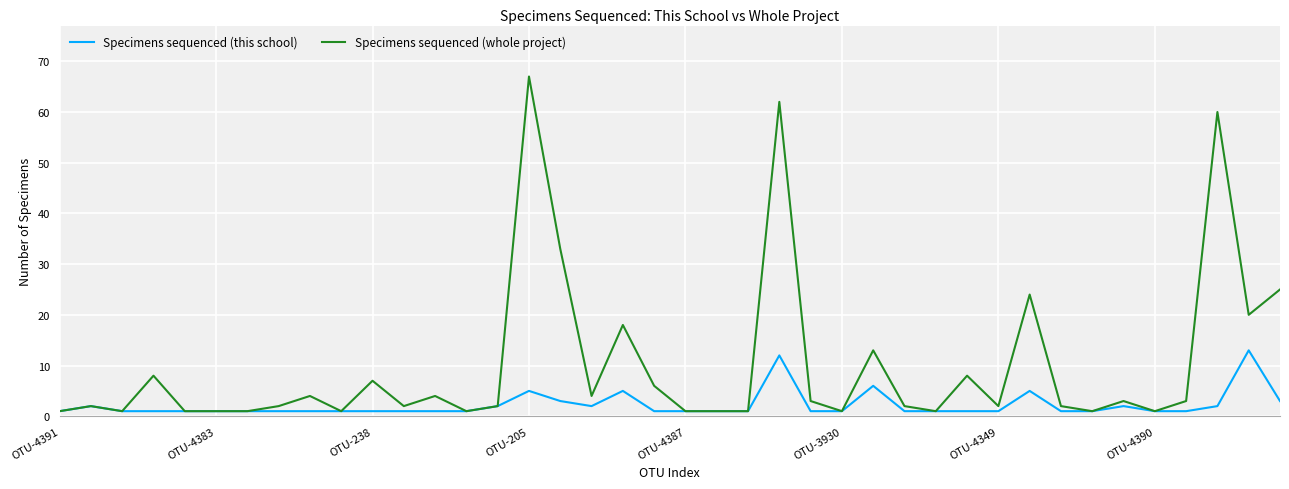

List the series in order of their overall mean, lowest first.

Specimens sequenced (this school), Specimens sequenced (whole project)